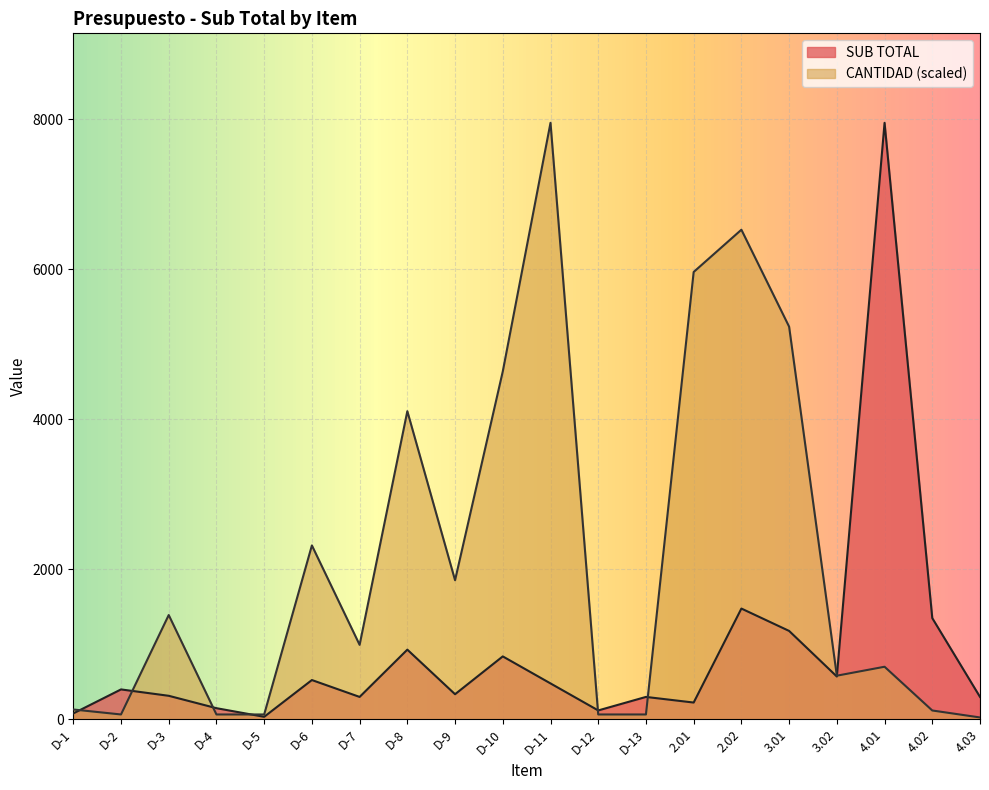

What is the smallest value displayed?

26.5